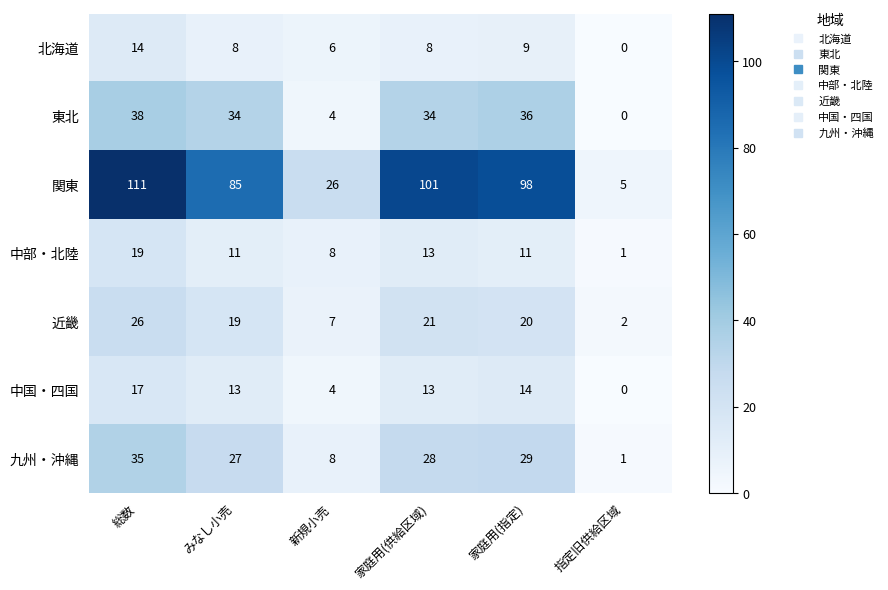

The value of 中国・四国 at 家庭用(指定) is 23. True or false?

False